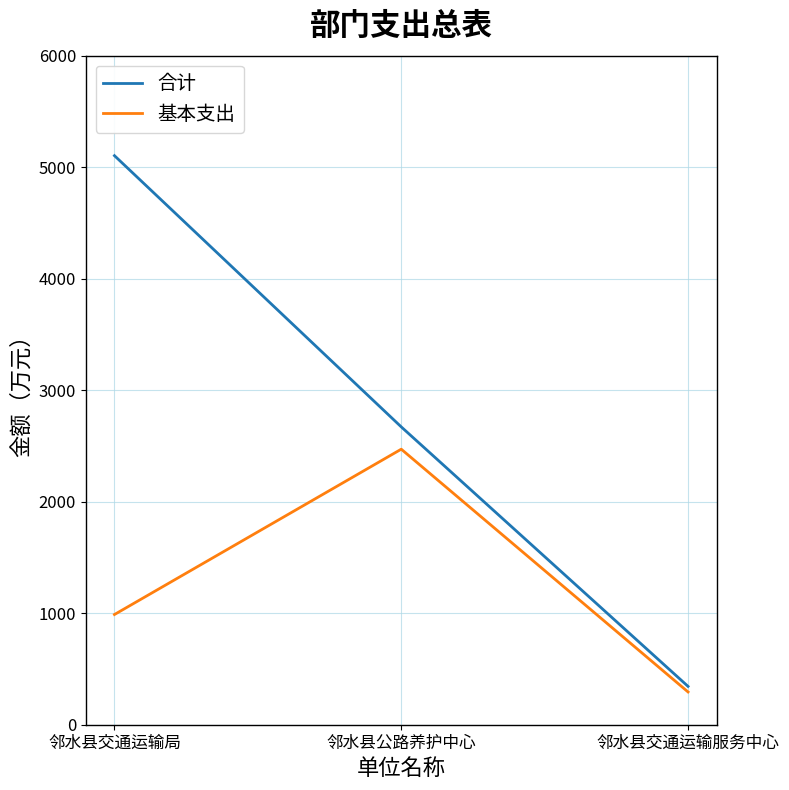

How many distinct data groups are displayed?

2